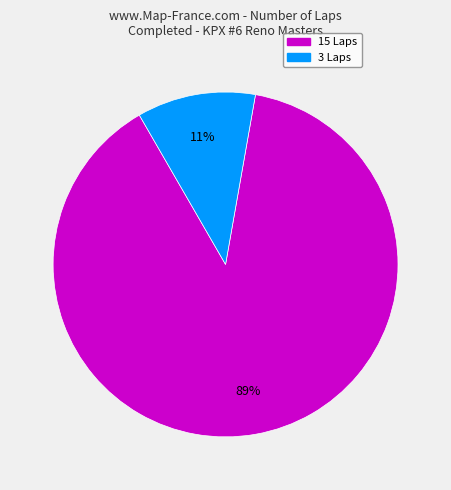

Is there a majority slice in this chart?

Yes